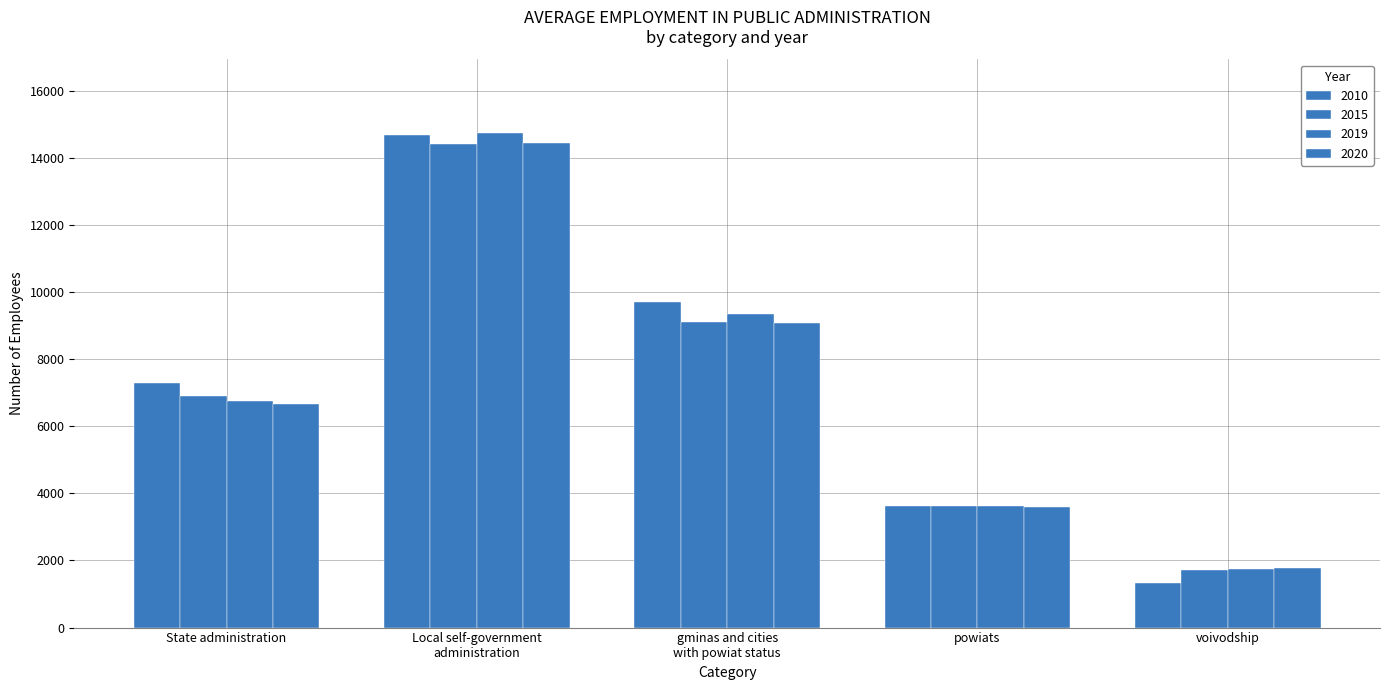

Which series has the largest total across all categories?

2010